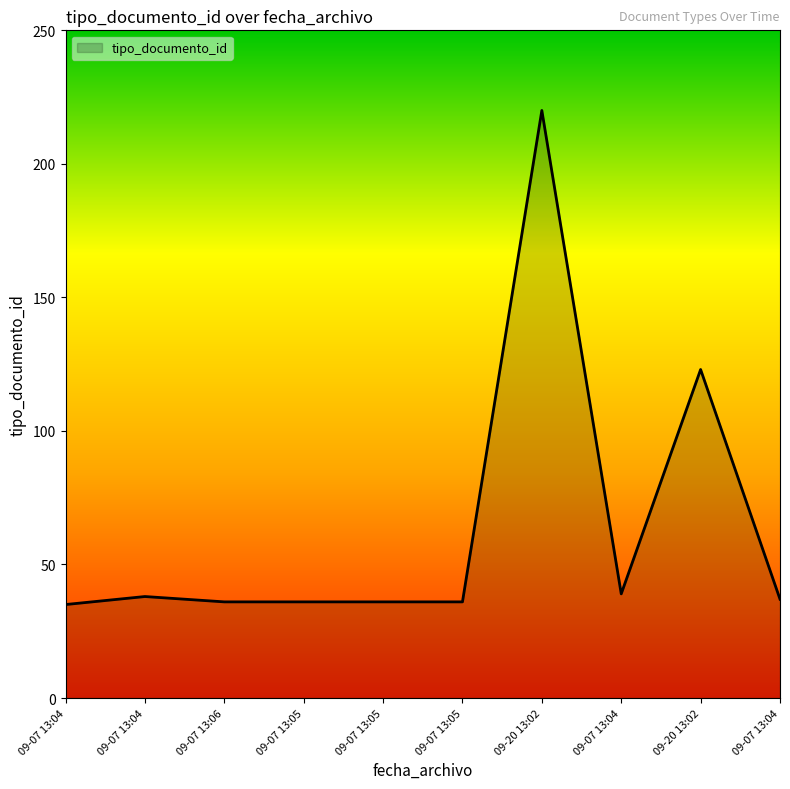

How many lines are shown in the chart?

1